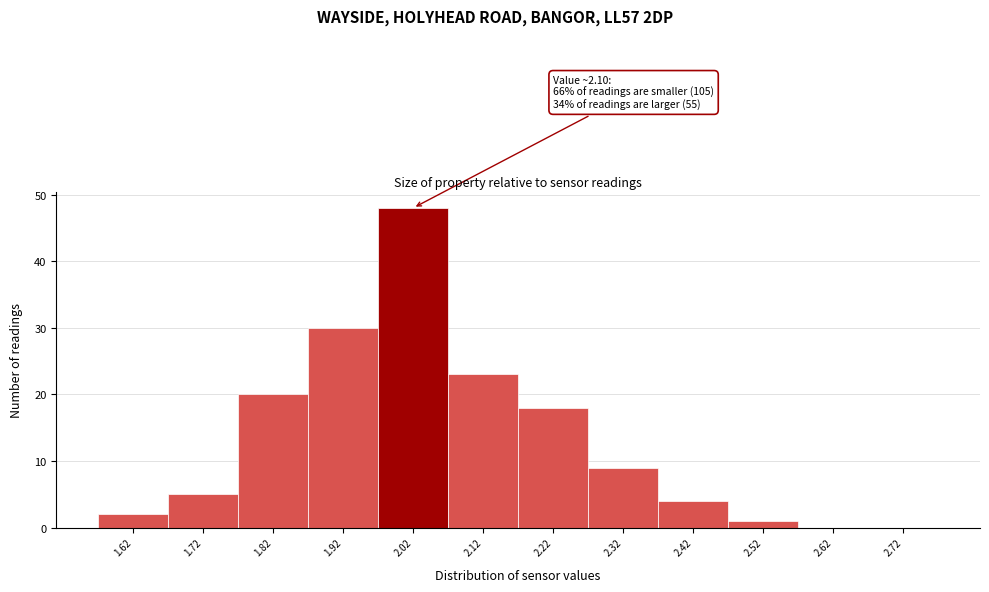

Reading right to left, list all the values displayed in this chart.

2.72=0	2.62=0	2.52=1	2.42=4	2.32=9	2.22=18	2.12=23	2.02=48	1.92=30	1.82=20	1.72=5	1.62=2